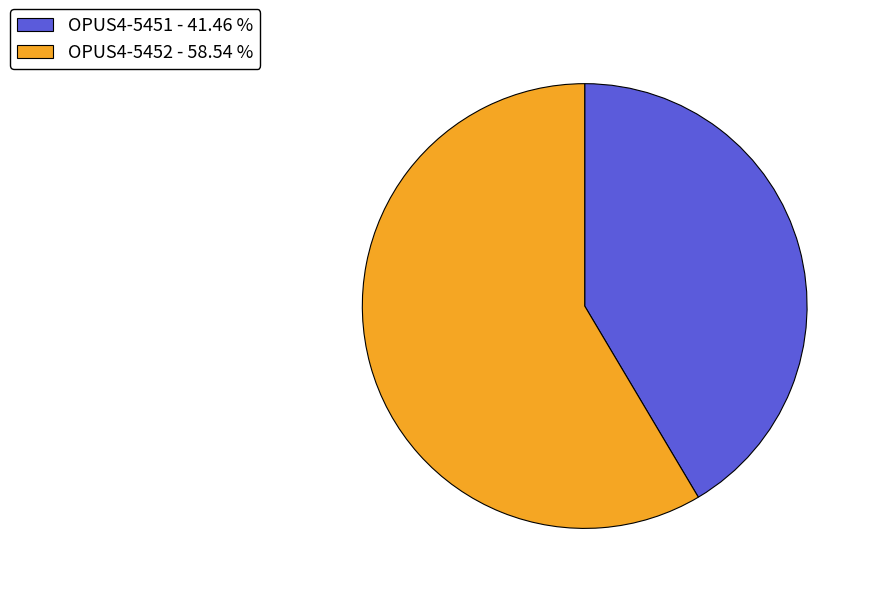

Does OPUS4-5451 - 41.46 % account for over 50% of the chart?

No